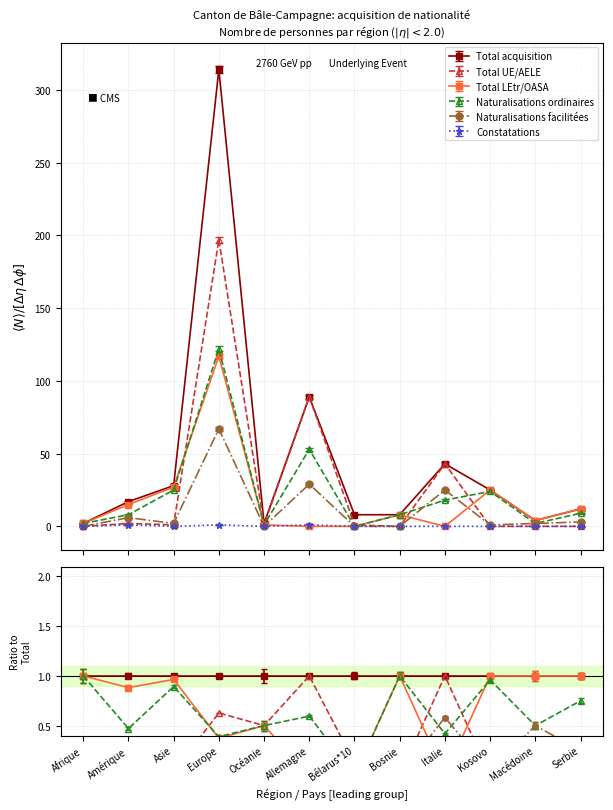

How many interior local valleys does the Total LEtr/OASA series have?

2